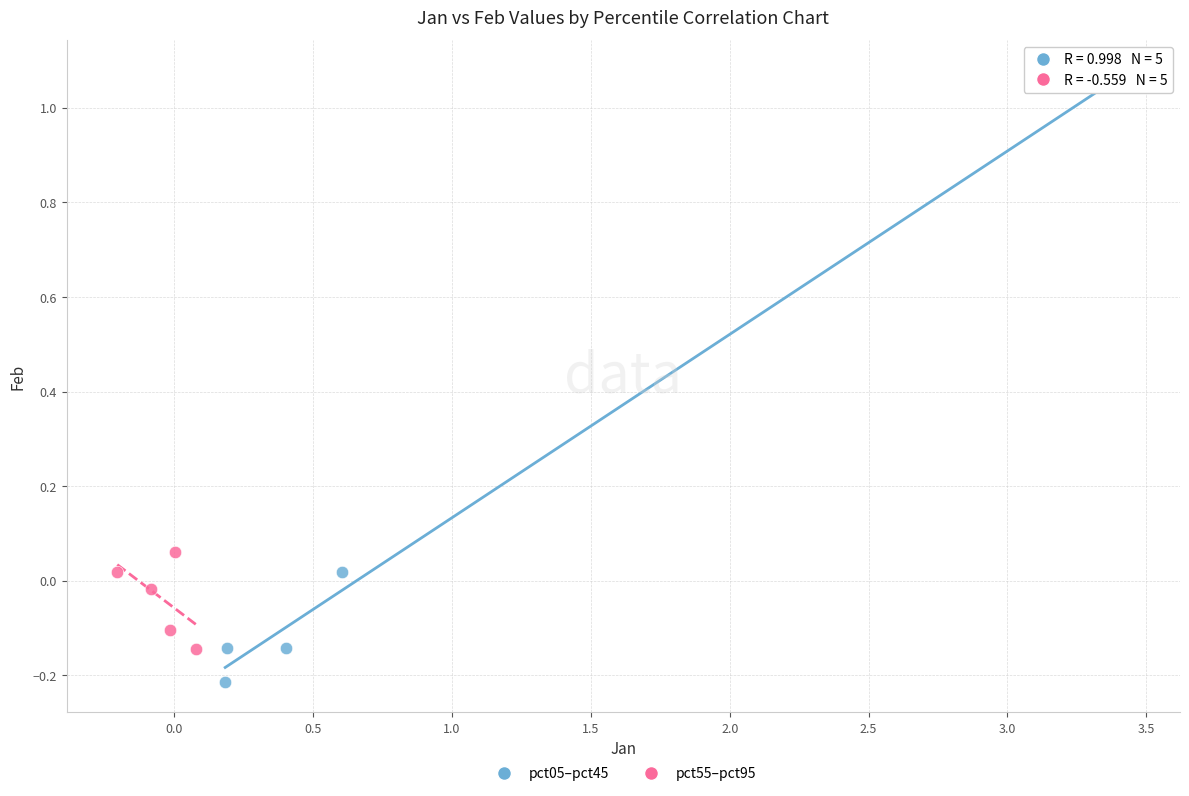

Which series has the largest Y range (max minus min)?

pct05–pct45